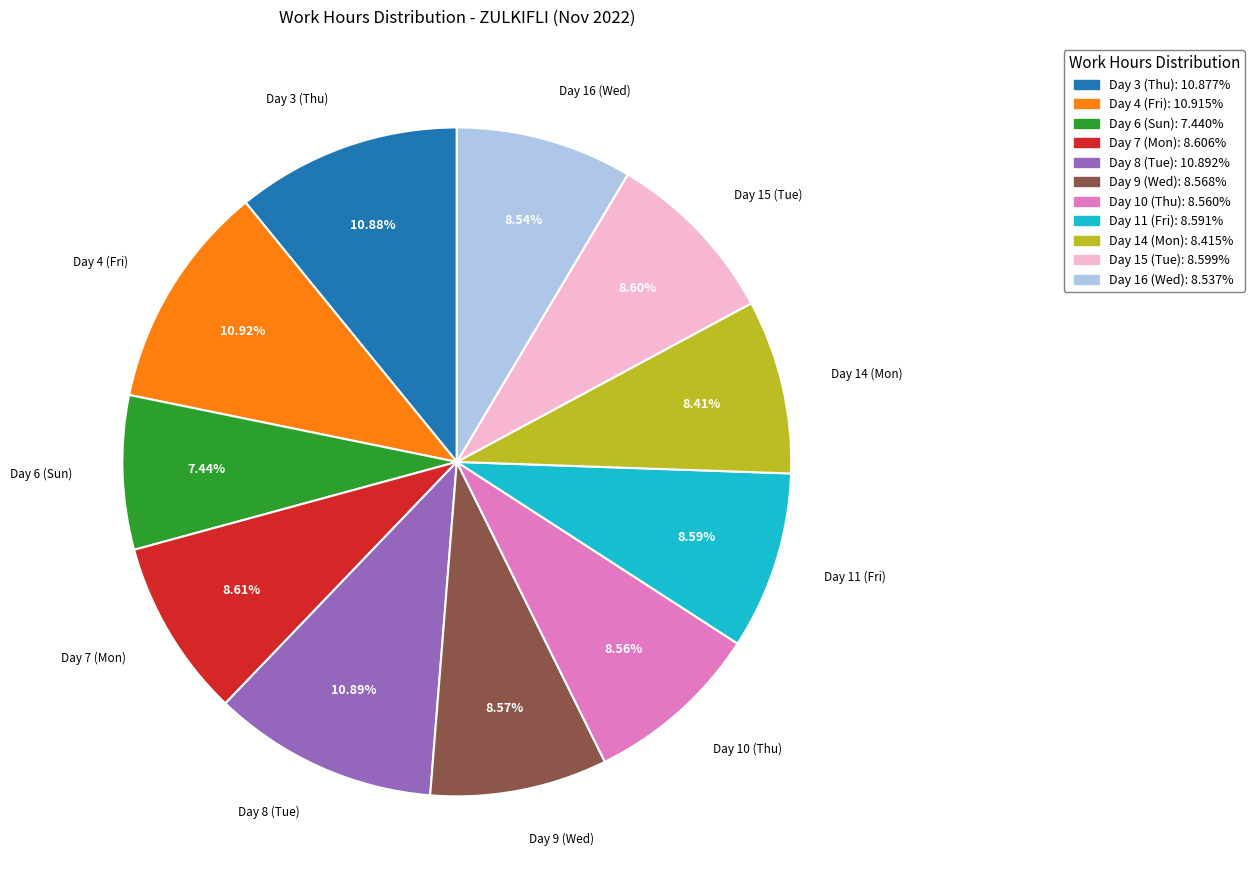

How much of the chart is everything except Day 15 (Tue)?

91.4%